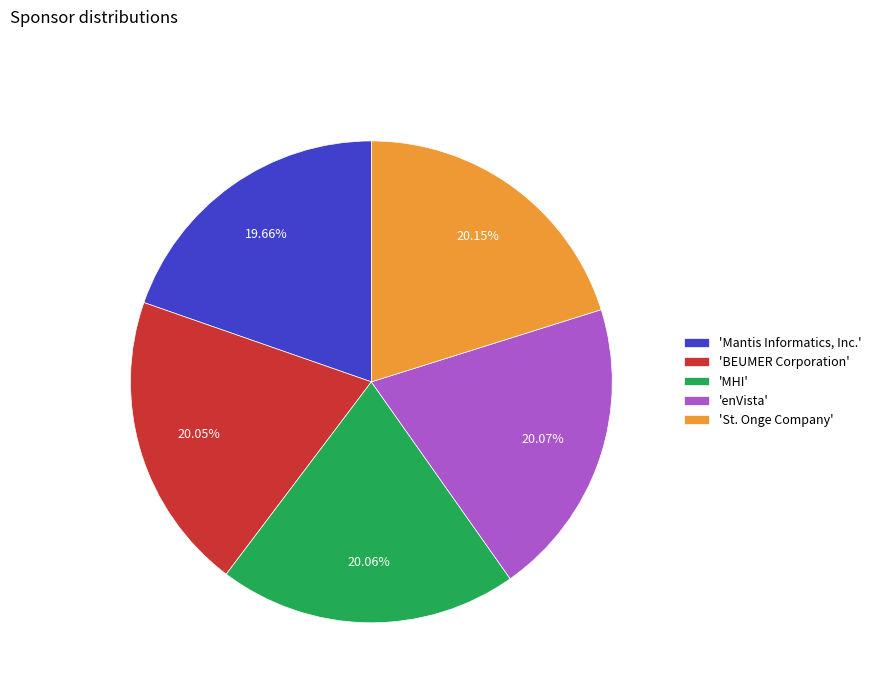

What is the ratio of the value at 'BEUMER Corporation' to the value at 'MHI'?

1.0